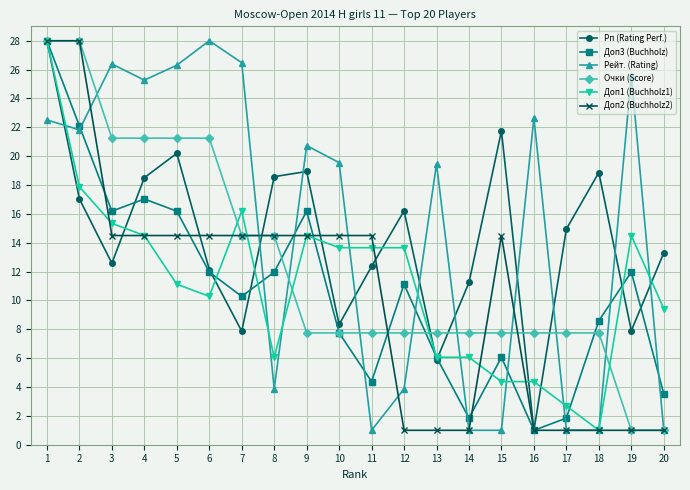

What is the spread (max minus min) of values at 6?

17.7